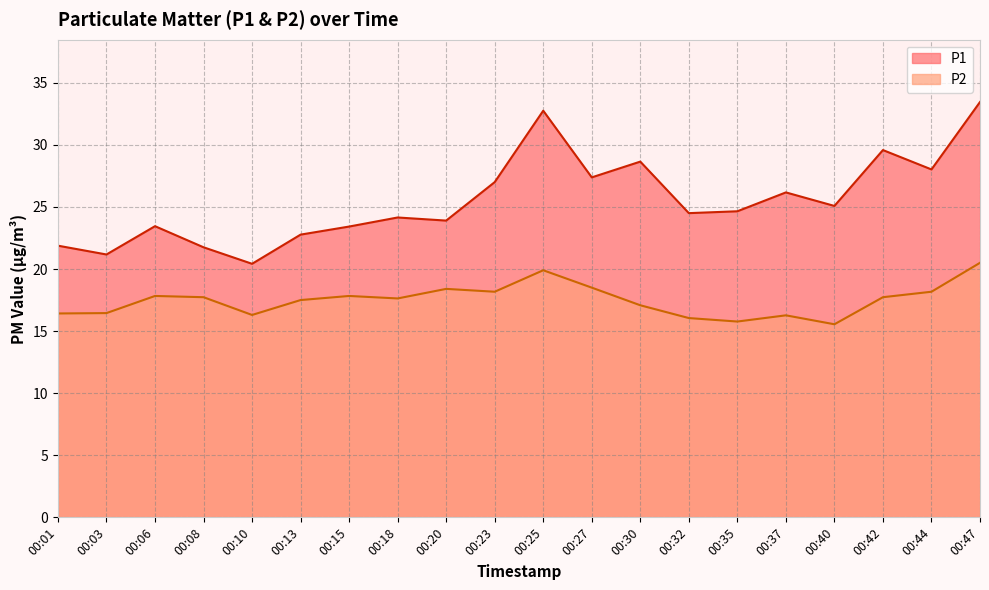

What is the average value of the P2 series?

17.5